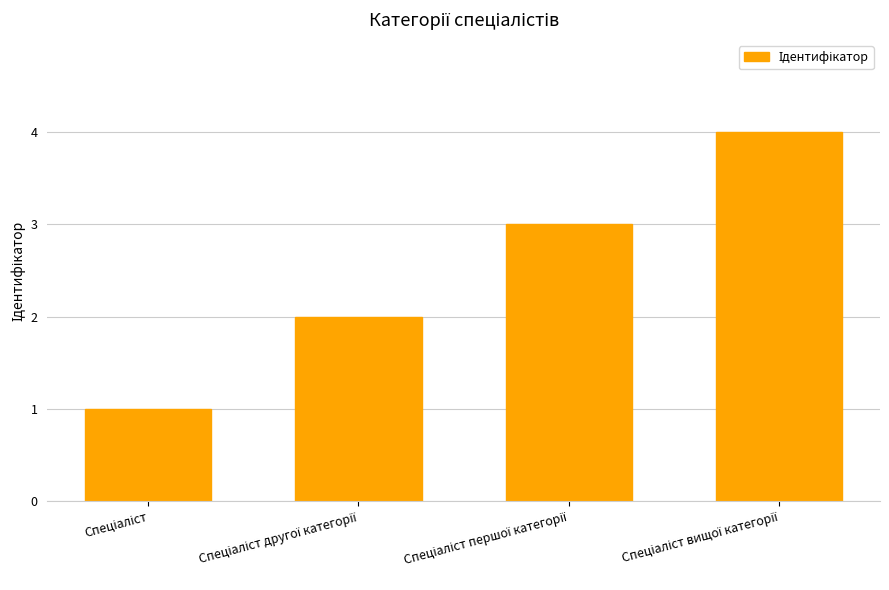

What is the greatest value displayed?

4